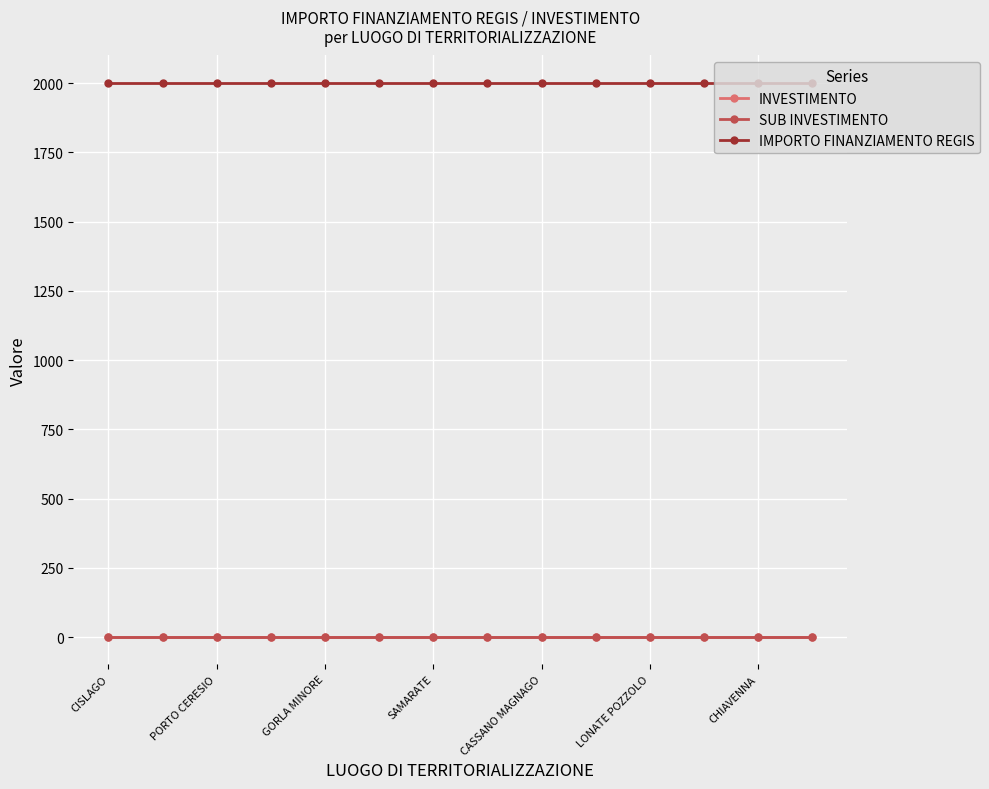

What is the lowest value of the INVESTIMENTO series?

2.1